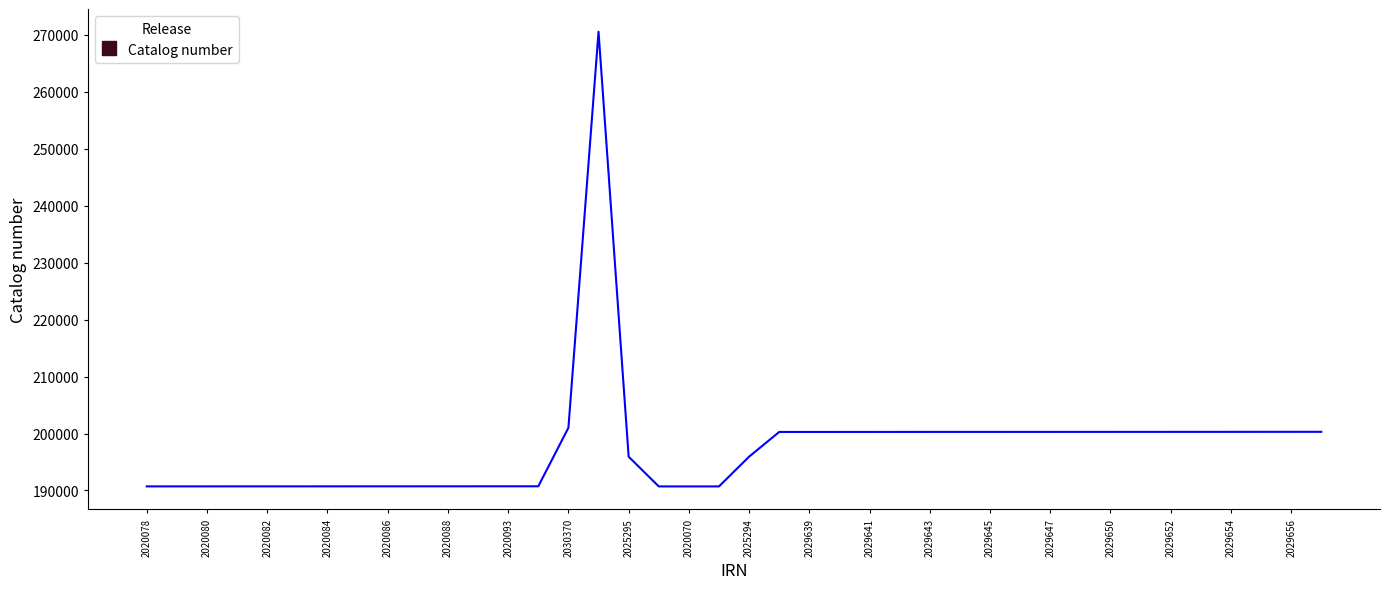

What is the difference between the maximum and minimum values?

79845